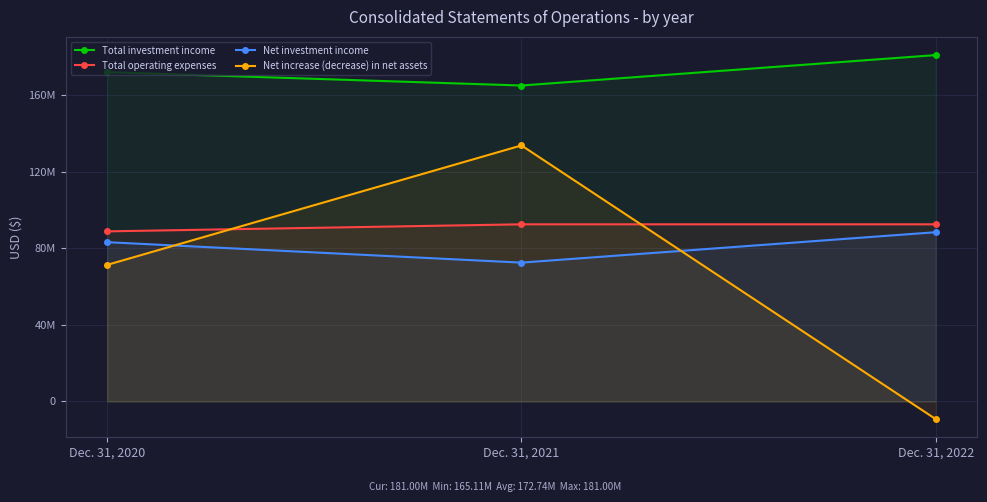

Between Dec. 31, 2020 and Dec. 31, 2022, which series saw the biggest shift?

Net increase (decrease) in net assets